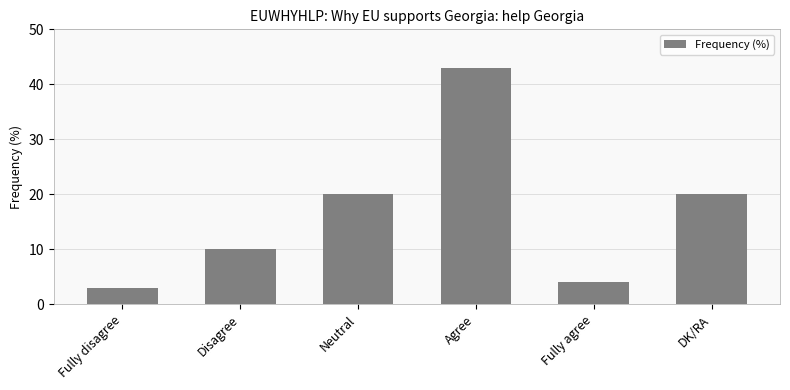

True or false: the data shows 3 at Fully disagree.

True